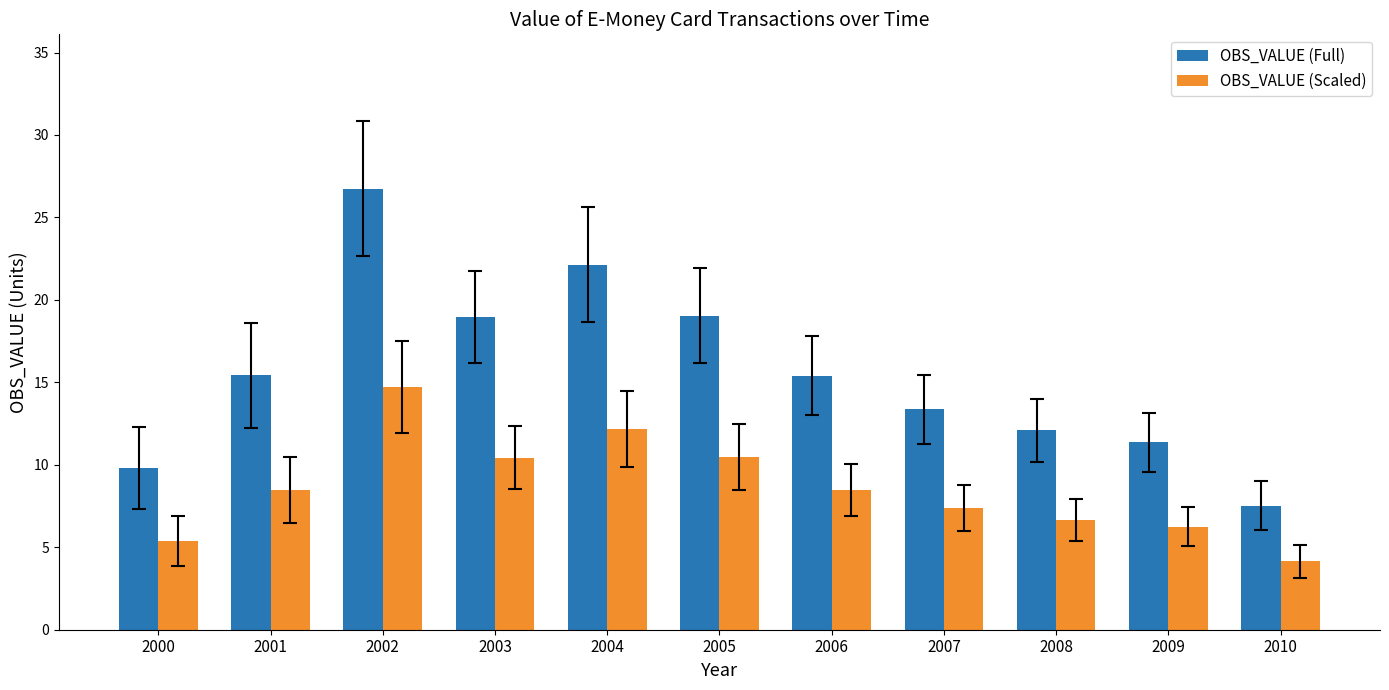

List the series in order of their overall mean, highest first.

OBS_VALUE (Full), OBS_VALUE (Scaled)